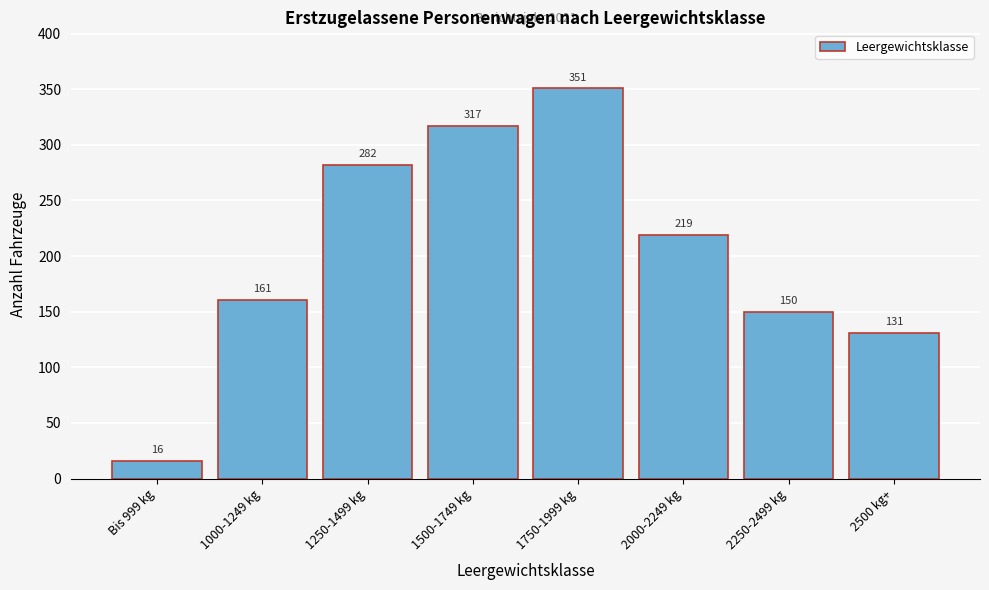

Reading right to left, transcribe all the data shown in this chart.

2500 kg+=131	2250-2499 kg=150	2000-2249 kg=219	1750-1999 kg=351	1500-1749 kg=317	1250-1499 kg=282	1000-1249 kg=161	Bis 999 kg=16